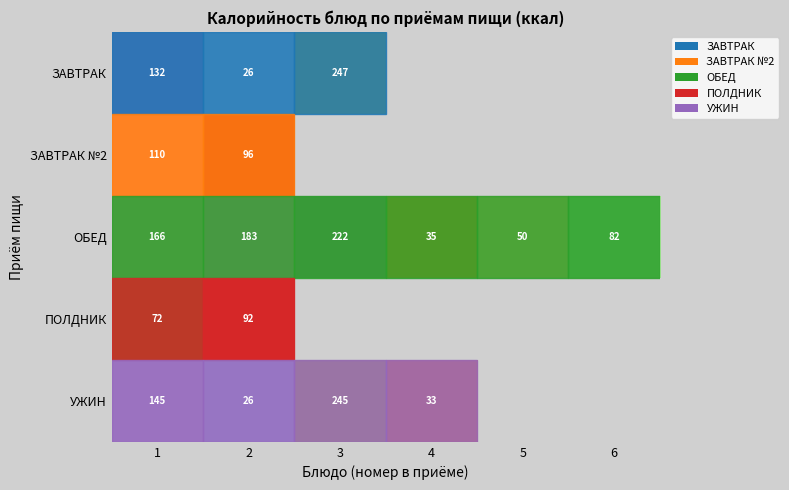

What value does the ОБЕД series have at 2, to the nearest 10?

180